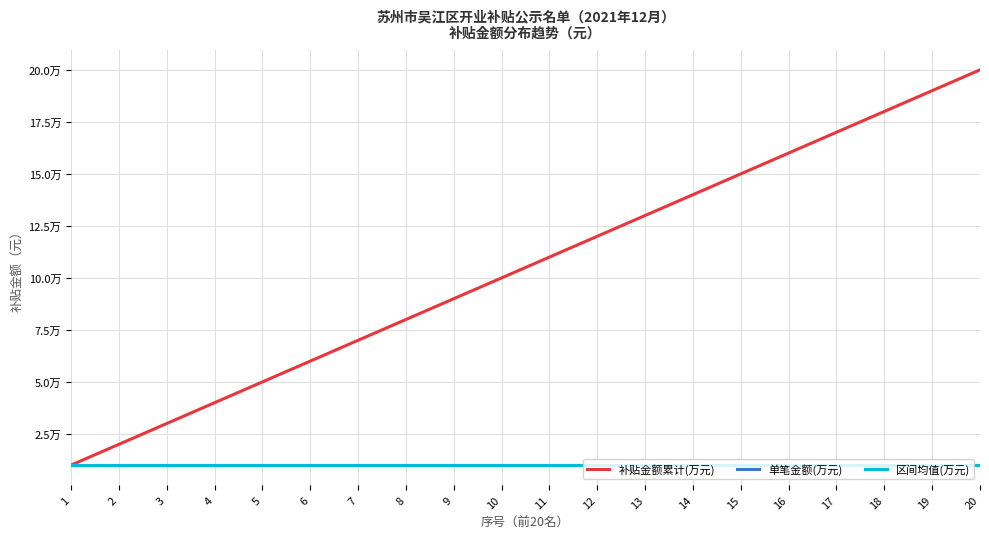

At which label is 补贴金额累计(万元) closest to 10?

10